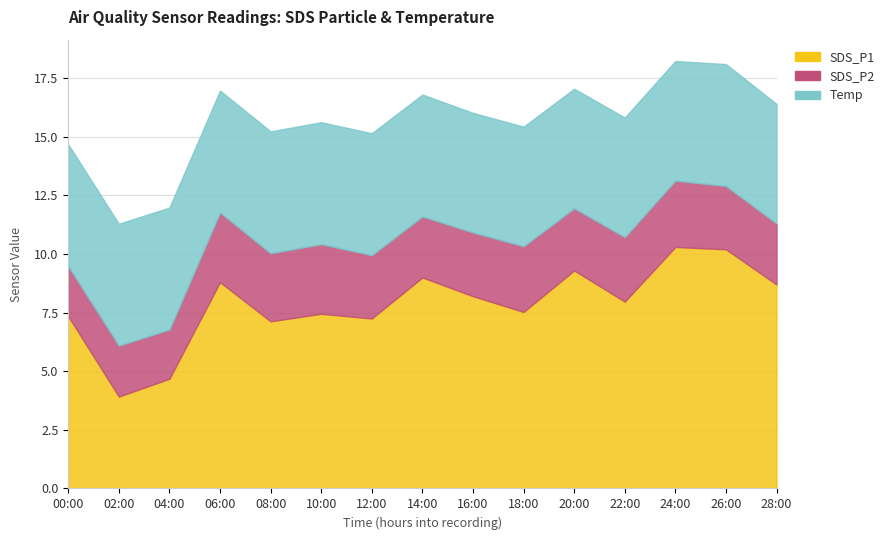

What is the sum of all SDS_P1 values?

117.8